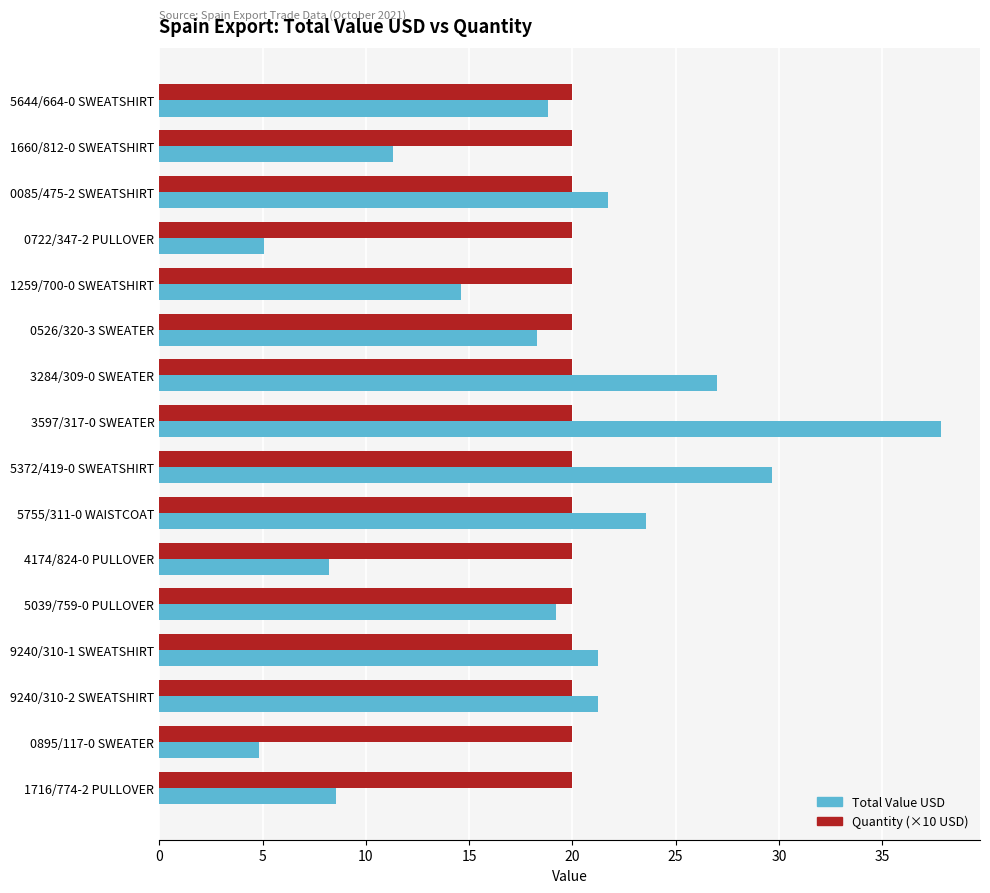

What is the sum of all Quantity (×10 USD) values?

320.0